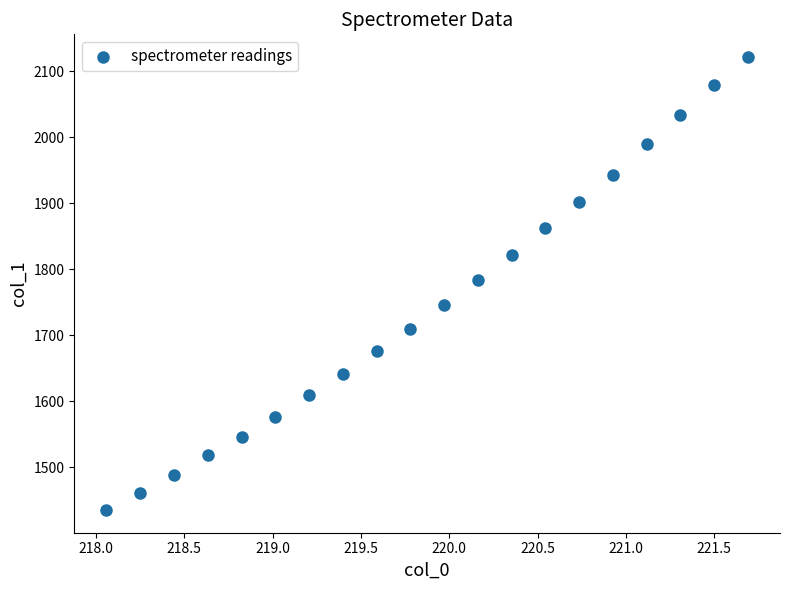

What is the range of Y values (max minus min)?

686.5